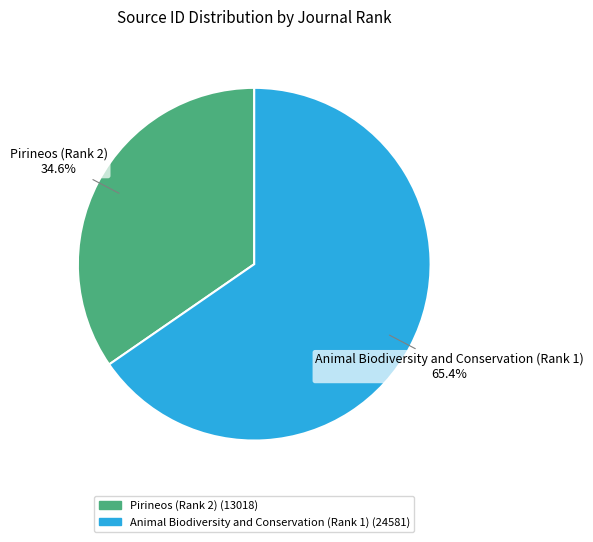

To the nearest percent, what is the average slice percentage?

50%